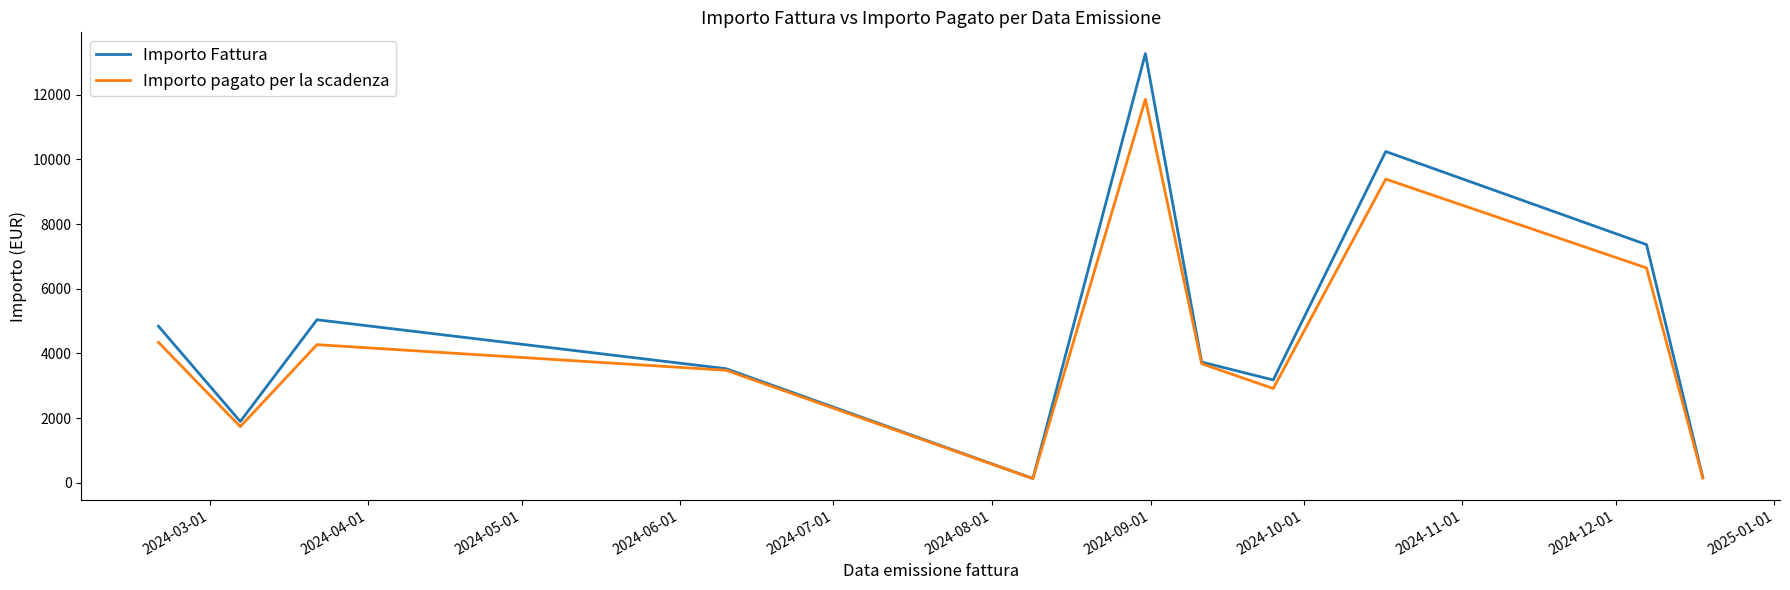

Which series has the largest range (max minus min)?

Importo Fattura